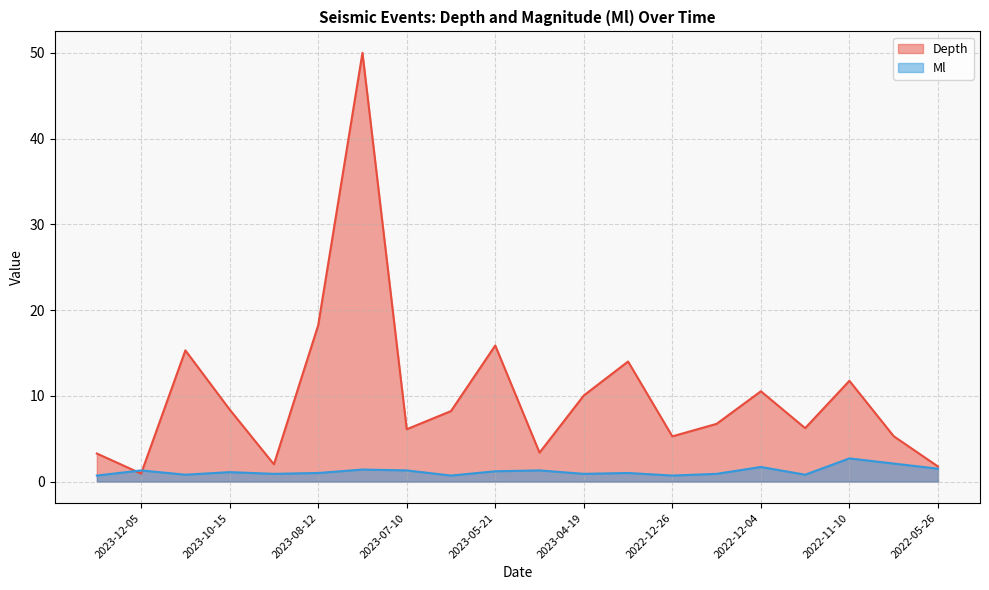

Reading right to left, list all the values displayed in this chart.

Depth: 1.8	5.3	11.8	6.2	10.5	6.7	5.3	14.0	10.0	3.4	15.9	8.2	6.1	50.0	18.2	2.0	8.4	15.3	0.9	3.3
Ml: 1.5	2.1	2.7	0.8	1.7	0.9	0.7	1.0	0.9	1.3	1.2	0.7	1.3	1.4	1.0	0.9	1.1	0.8	1.3	0.7